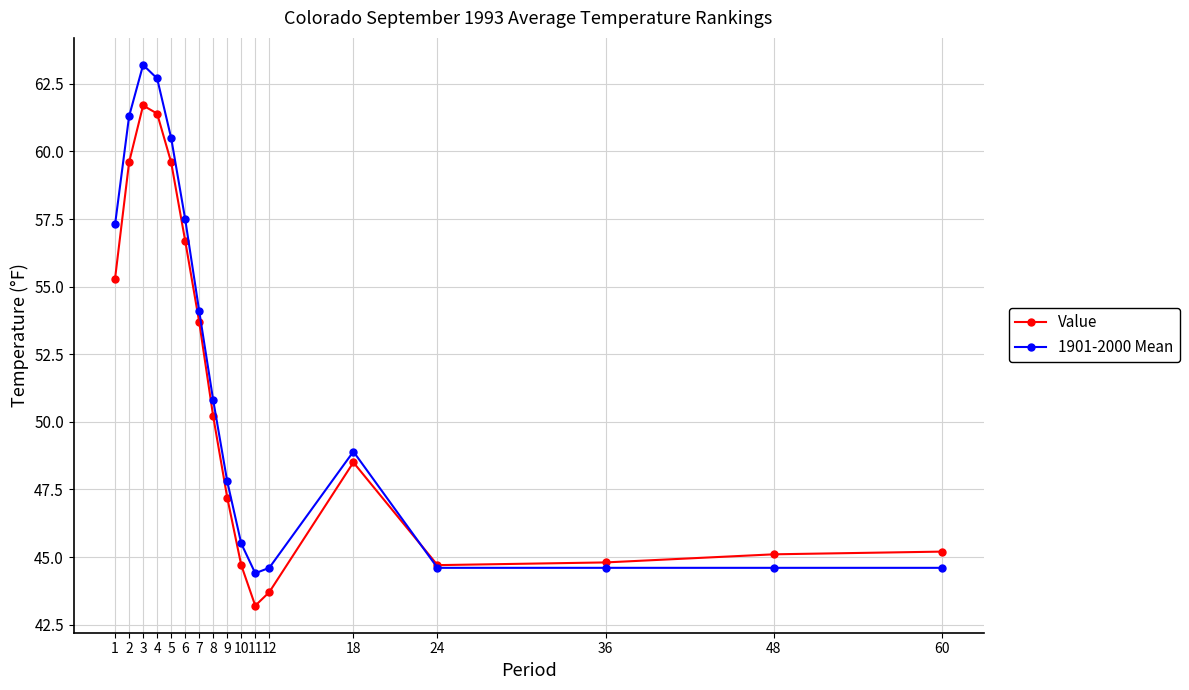

Rank the series by their maximum value, from lowest to highest.

Value, 1901-2000 Mean